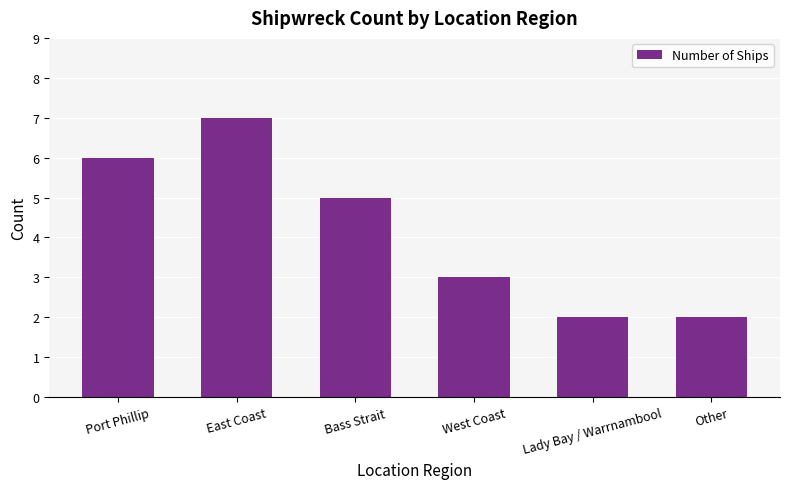

What is the difference between the second highest and minimum values?

4